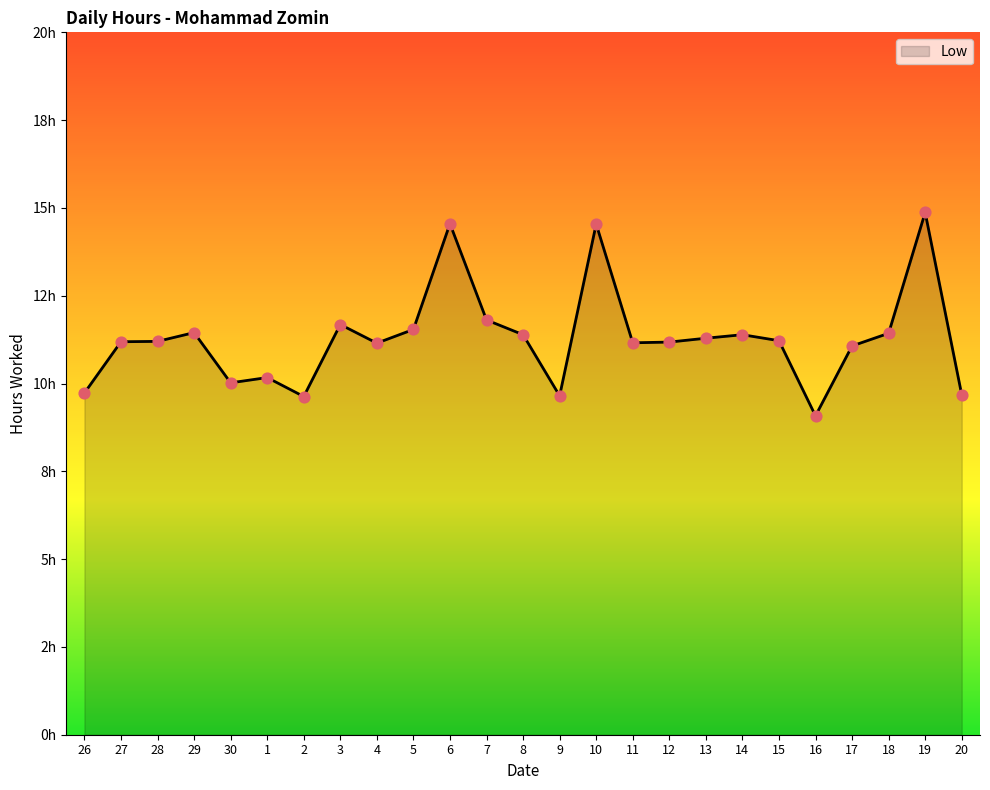

What is the ratio of the value at 19 to the value at 10?

1.0